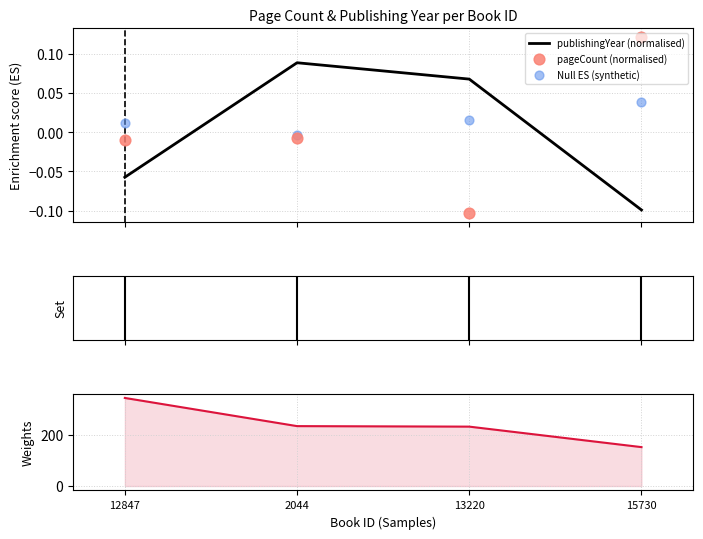

Which series has the largest total across all categories?

pageCount